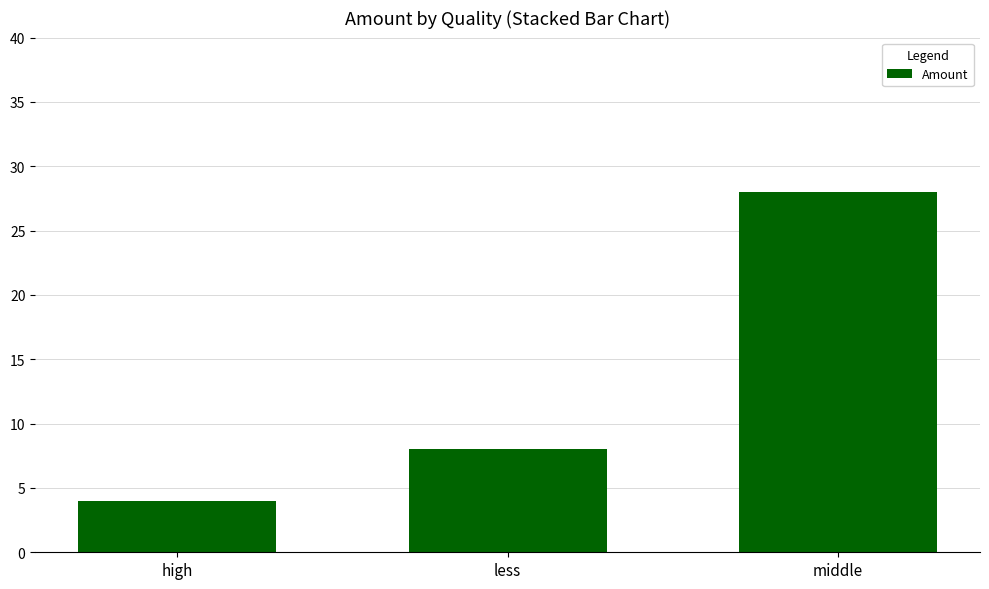

Which label corresponds to the largest value in the chart?

middle